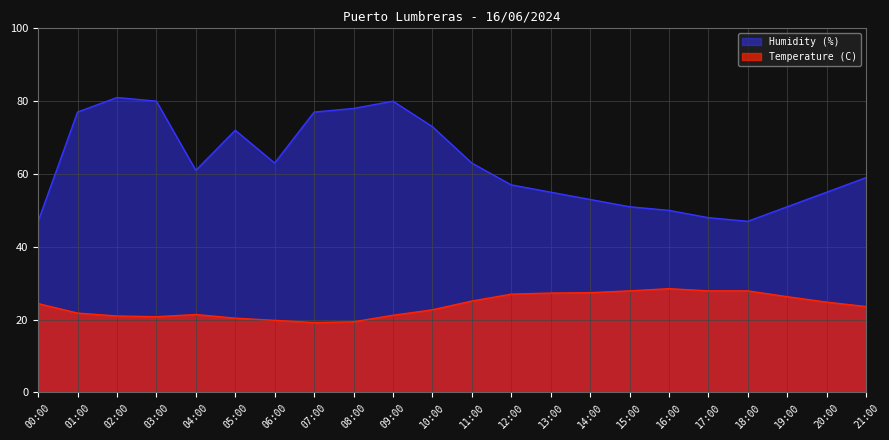

What value does the Humidity (%) series have at 16:00?

50.0